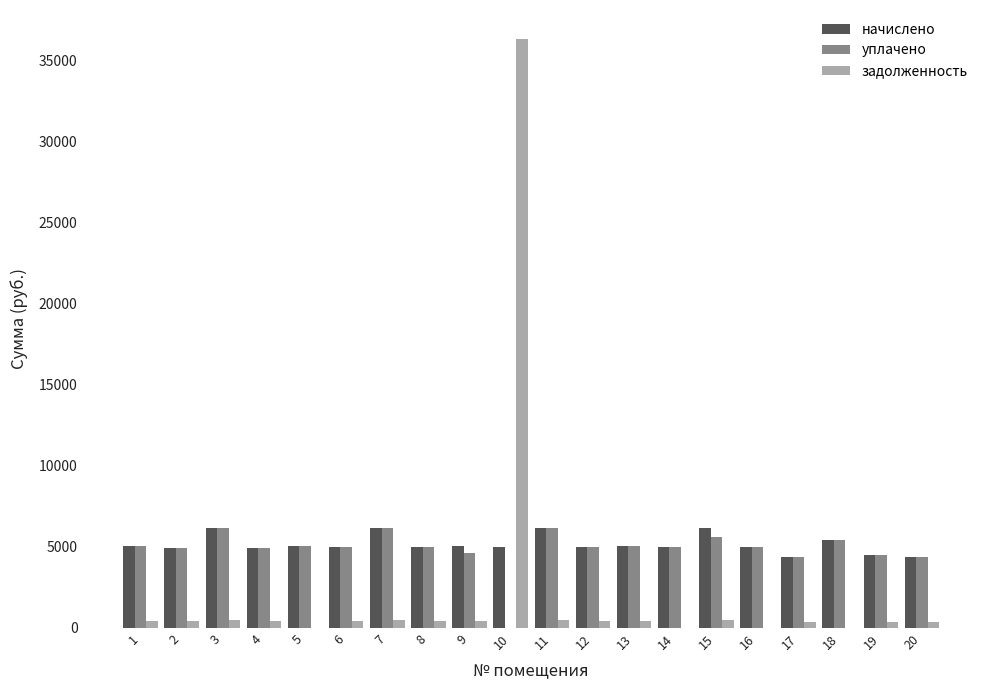

At which label does начислено first exceed 5018?

1